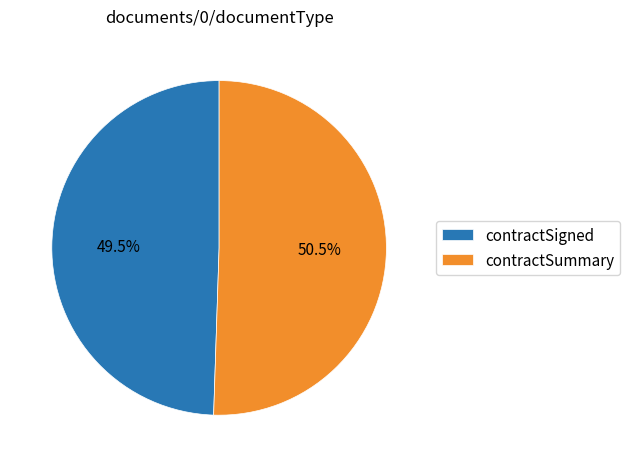

To the nearest percent, what is the combined percentage of contractSummary and contractSigned?

100%